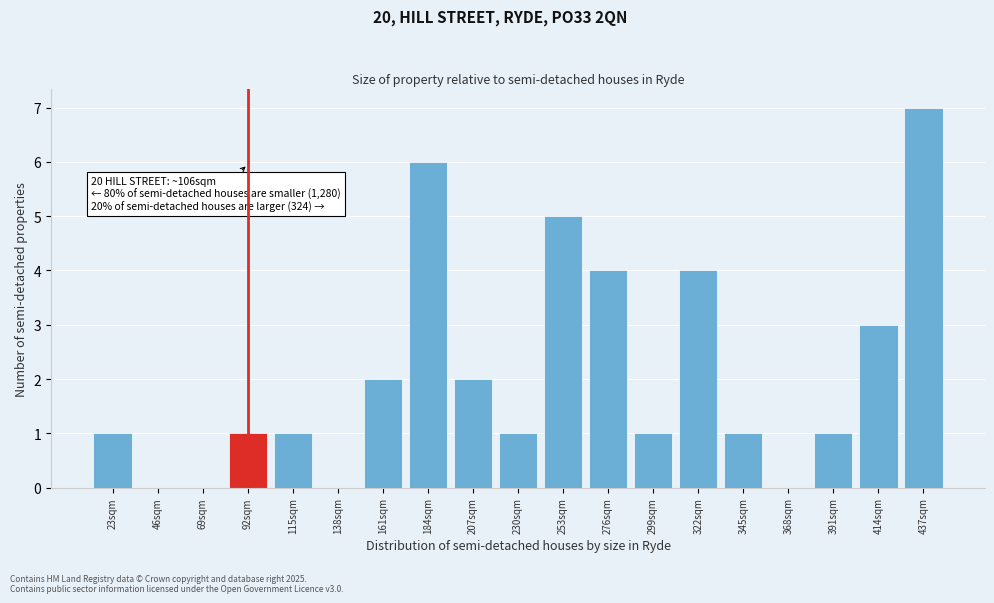

Reading left to right, what are all the values shown in this chart?

23sqm=1	46sqm=0	69sqm=0	92sqm=1	115sqm=1	138sqm=0	161sqm=2	184sqm=6	207sqm=2	230sqm=1	253sqm=5	276sqm=4	299sqm=1	322sqm=4	345sqm=1	368sqm=0	391sqm=1	414sqm=3	437sqm=7